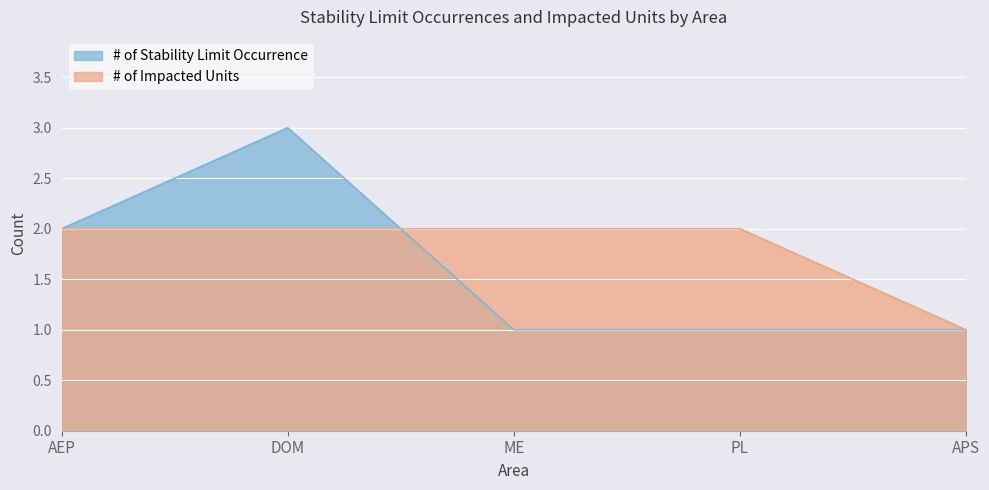

At which category does the chart reach its peak across all series?

DOM